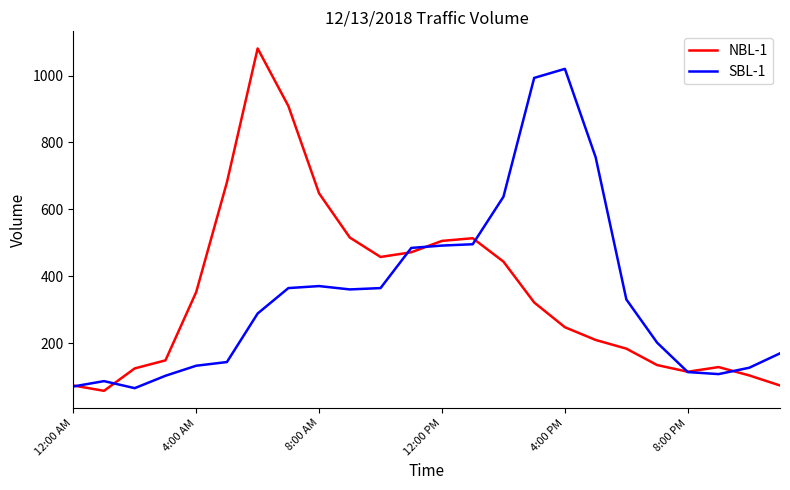

What is the highest value of the NBL-1 series?

1081